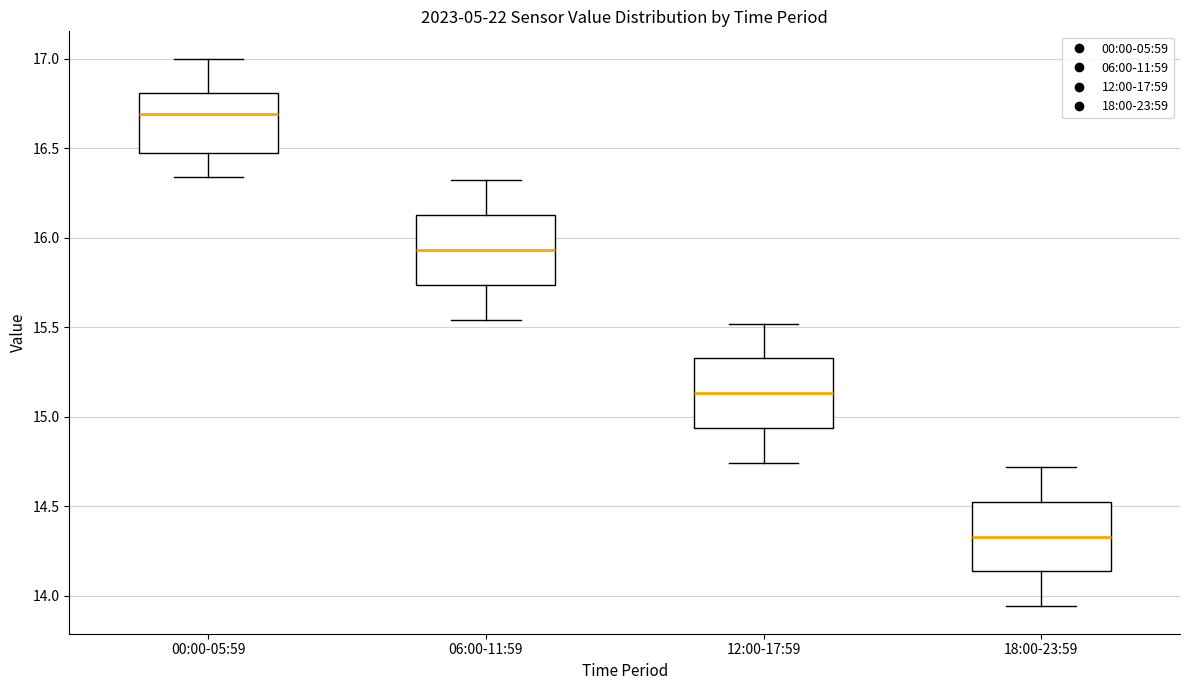

Reading left to right, transcribe this box plot: for each box, give where its median line is, the range the box spans, and where its two whiskers end, as read against the y-axis. The values are not printed on the chart, so give them approximately, as read against the axis.

00:00-05:59: median 16.70, box 16.45 to 16.80, whiskers 16.35 to 17.00
06:00-11:59: median 15.95, box 15.75 to 16.15, whiskers 15.55 to 16.30
12:00-17:59: median 15.15, box 14.95 to 15.35, whiskers 14.75 to 15.50
18:00-23:59: median 14.35, box 14.15 to 14.55, whiskers 13.95 to 14.70